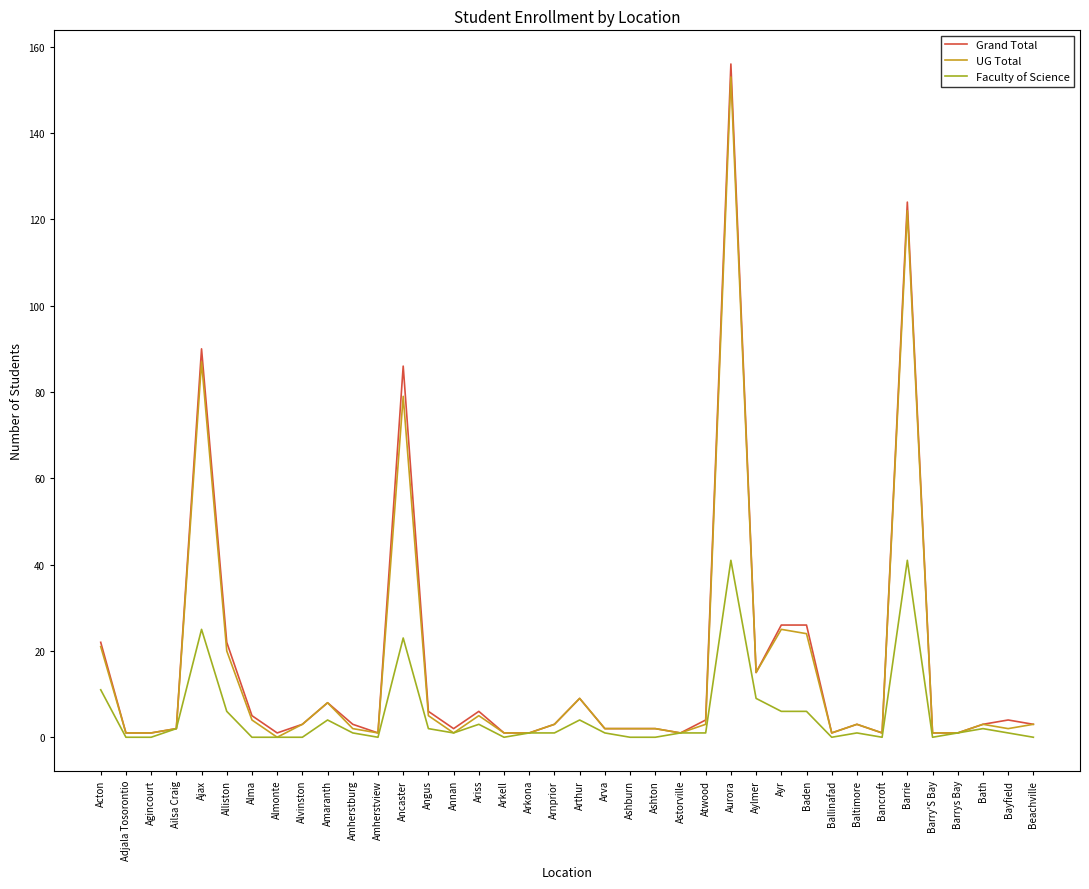

Reading left to right, what are all the values shown in this chart?

Grand Total: Acton=22	Adjala Tosorontio=1	Agincourt=1	Ailsa Craig=2	Ajax=90	Alliston=22	Alma=5	Almonte=1	Alvinston=3	Amaranth=8	Amherstburg=3	Amherstview=1	Ancaster=86	Angus=6	Annan=2	Ariss=6	Arkell=1	Arkona=1	Arnprior=3	Arthur=9	Arva=2	Ashburn=2	Ashton=2	Astorville=1	Atwood=4	Aurora=156	Aylmer=15	Ayr=26	Baden=26	Ballinafad=1	Baltimore=3	Bancroft=1	Barrie=124	Barry'S Bay=1	Barrys Bay=1	Bath=3	Bayfield=4	Beachville=3
UG Total: Acton=21	Adjala Tosorontio=1	Agincourt=1	Ailsa Craig=2	Ajax=87	Alliston=20	Alma=4	Almonte=0	Alvinston=3	Amaranth=8	Amherstburg=2	Amherstview=1	Ancaster=79	Angus=5	Annan=1	Ariss=5	Arkell=1	Arkona=1	Arnprior=3	Arthur=9	Arva=2	Ashburn=2	Ashton=2	Astorville=1	Atwood=3	Aurora=153	Aylmer=15	Ayr=25	Baden=24	Ballinafad=1	Baltimore=3	Bancroft=1	Barrie=122	Barry'S Bay=1	Barrys Bay=1	Bath=3	Bayfield=2	Beachville=3
Faculty of Science: Acton=11	Adjala Tosorontio=0	Agincourt=0	Ailsa Craig=2	Ajax=25	Alliston=6	Alma=0	Almonte=0	Alvinston=0	Amaranth=4	Amherstburg=1	Amherstview=0	Ancaster=23	Angus=2	Annan=1	Ariss=3	Arkell=0	Arkona=1	Arnprior=1	Arthur=4	Arva=1	Ashburn=0	Ashton=0	Astorville=1	Atwood=1	Aurora=41	Aylmer=9	Ayr=6	Baden=6	Ballinafad=0	Baltimore=1	Bancroft=0	Barrie=41	Barry'S Bay=0	Barrys Bay=1	Bath=2	Bayfield=1	Beachville=0